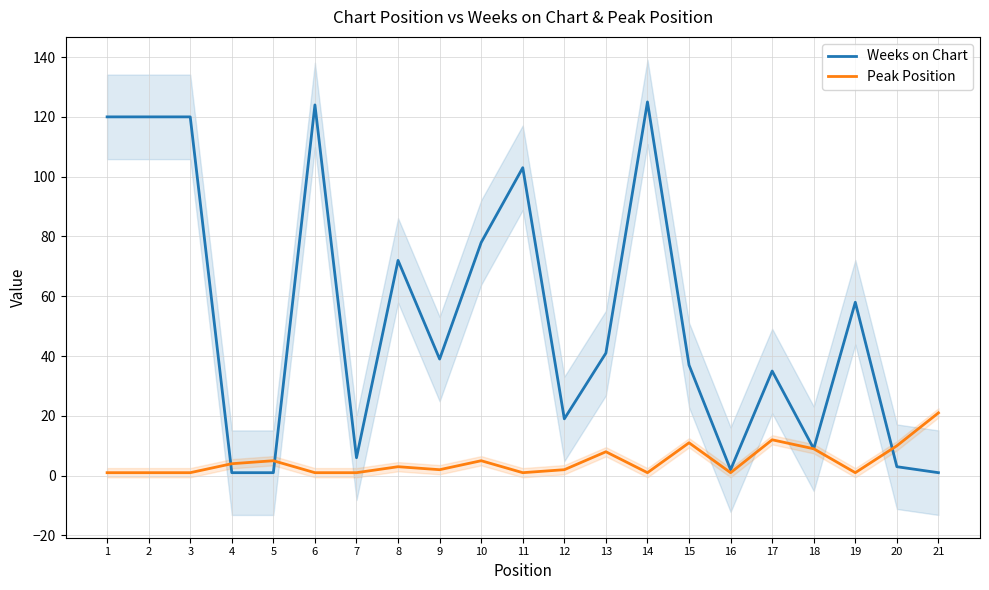

In Weeks on Chart, how many points are higher than both neighbors (excluding endpoints)?

6